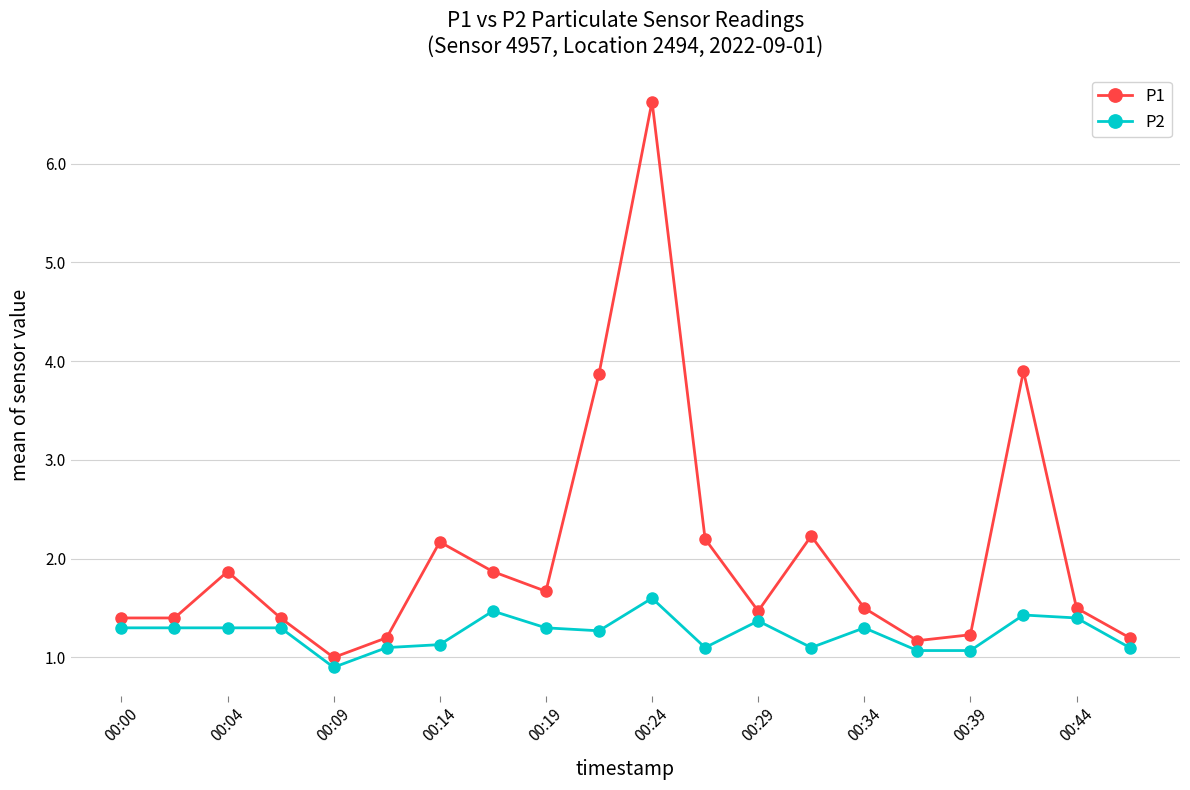

What is the sum of all P1 values?

40.9